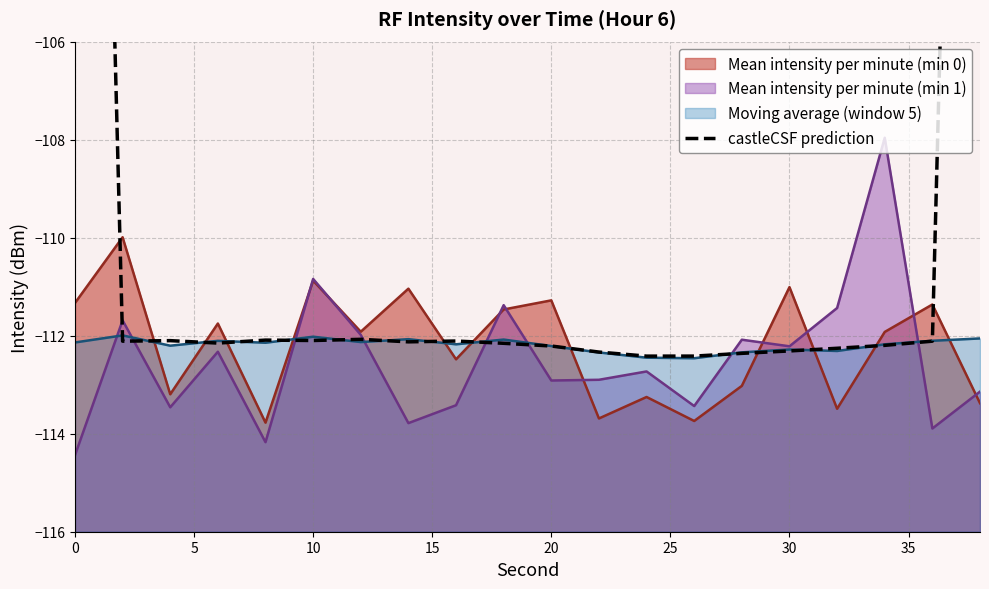

The value of Mean intensity per minute (min 1) at 10 is -43.9. True or false?

False